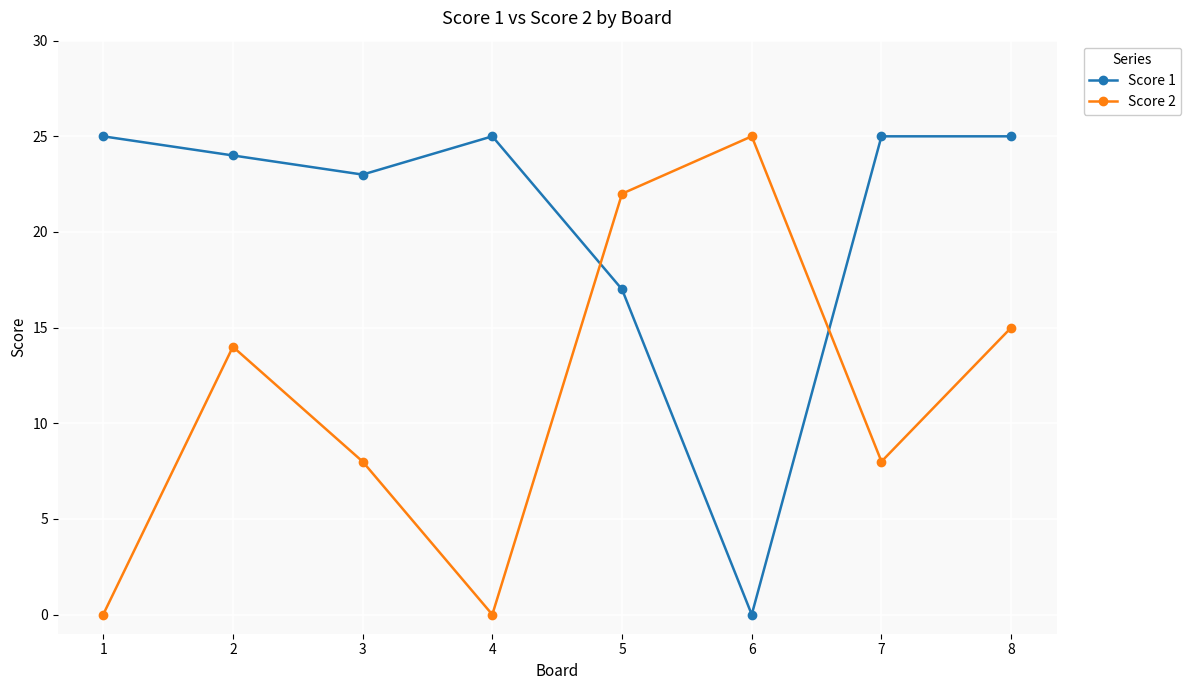

At which label is Score 1 closest to 12?

5